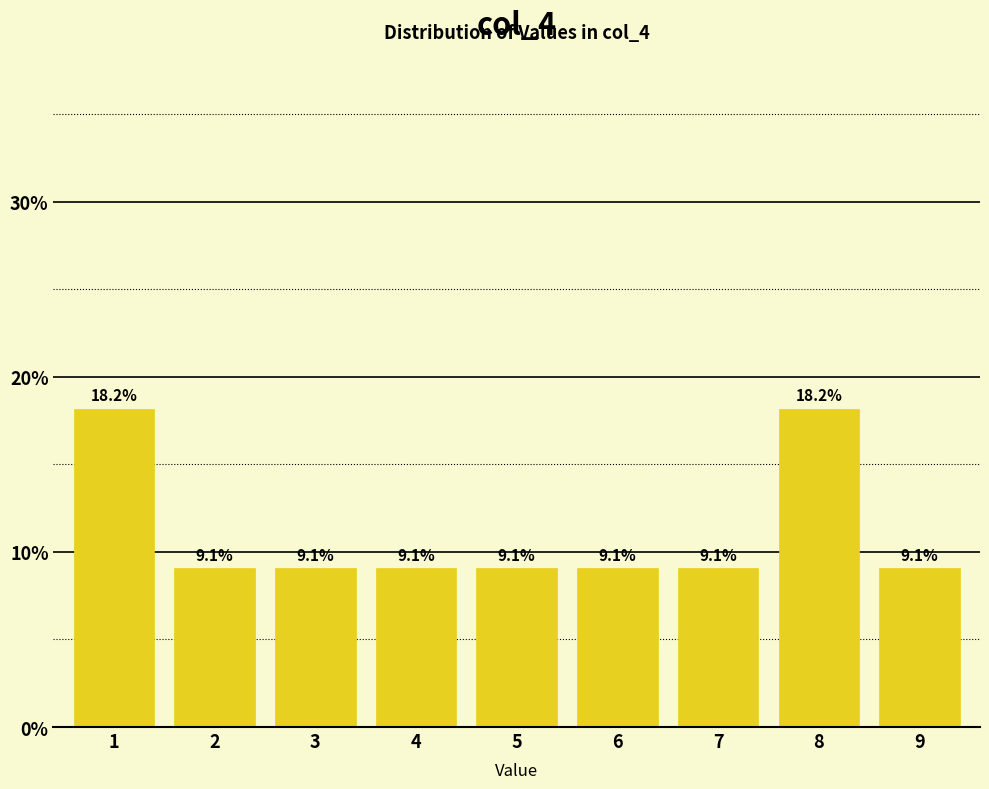

Reading left to right, extract all data points from this chart.

18.2	9.1	9.1	9.1	9.1	9.1	9.1	18.2	9.1